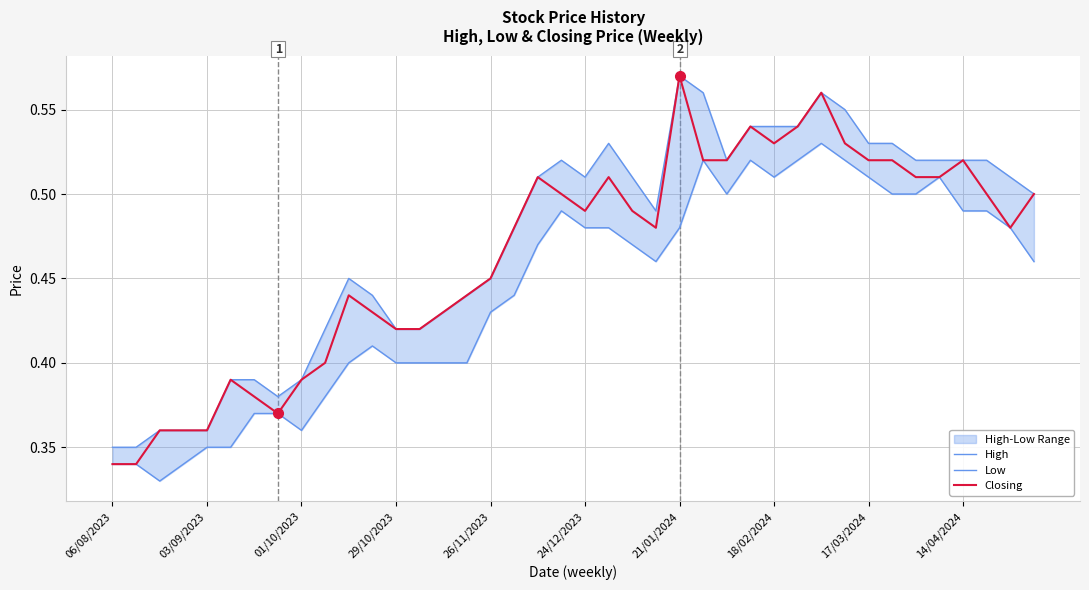

Which category has the highest value in the Closing series?

21/01/2024